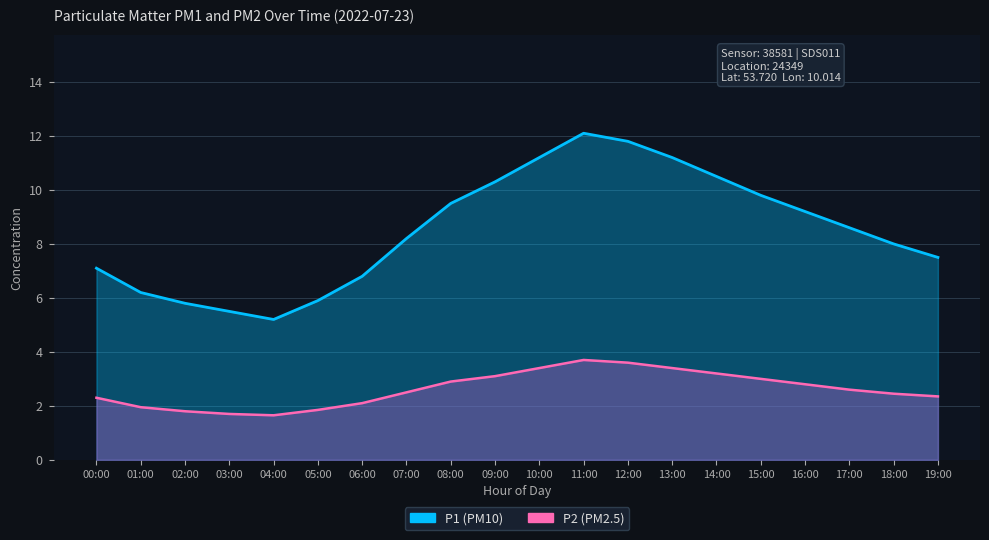

At which category does the chart reach its minimum across all series?

04:00